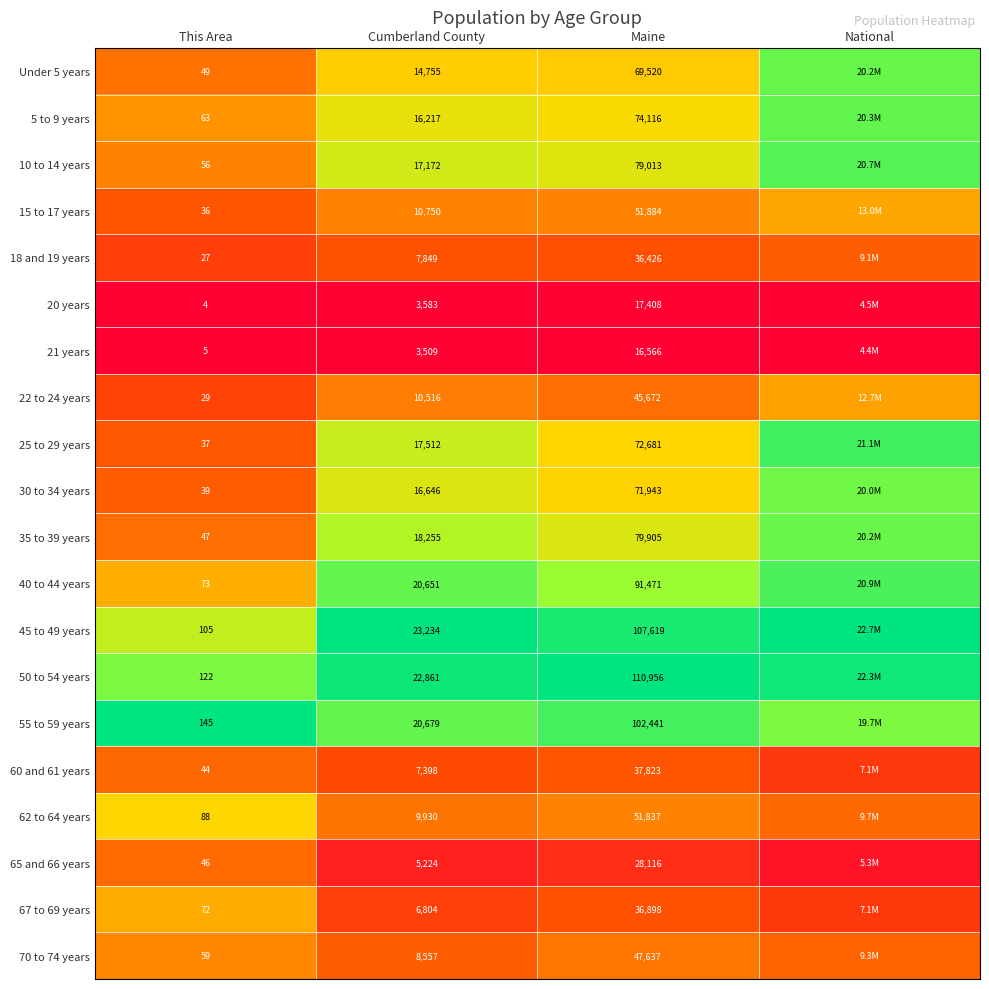

Is the value of 10 to 14 years at Maine greater than the value of 20 years at Maine?

Yes